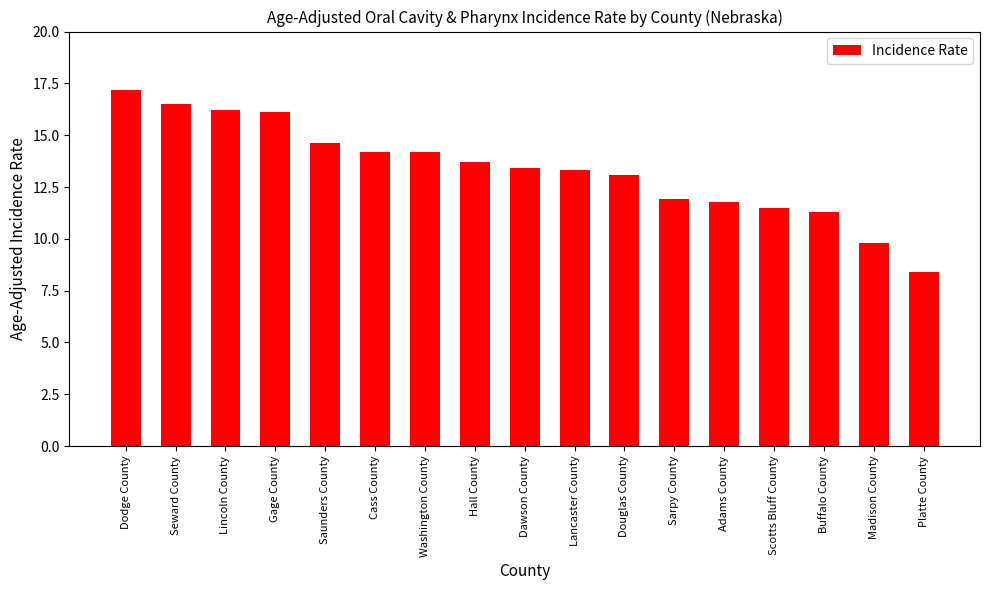

Count the number of values greater than 13.

11